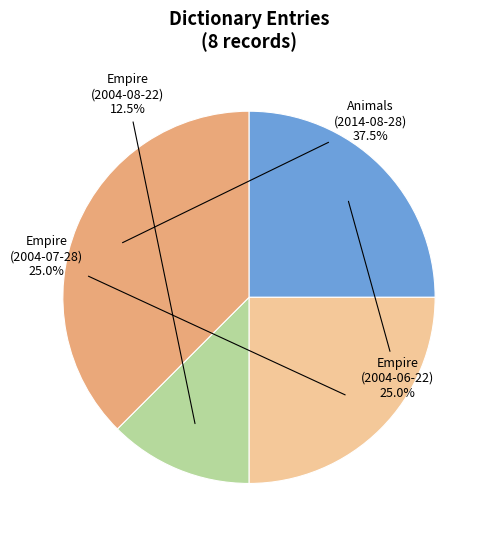

Is there a majority slice in this chart?

No